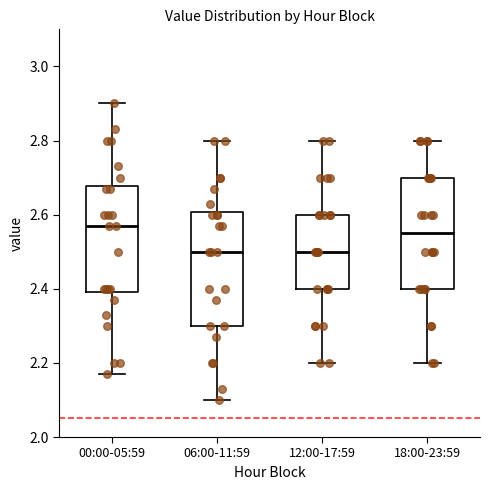

Where does the lower whisker of the box for 06:00-11:59 end on the y-axis? The values are not printed on the chart, so give them approximately, as read against the axis.

2.10